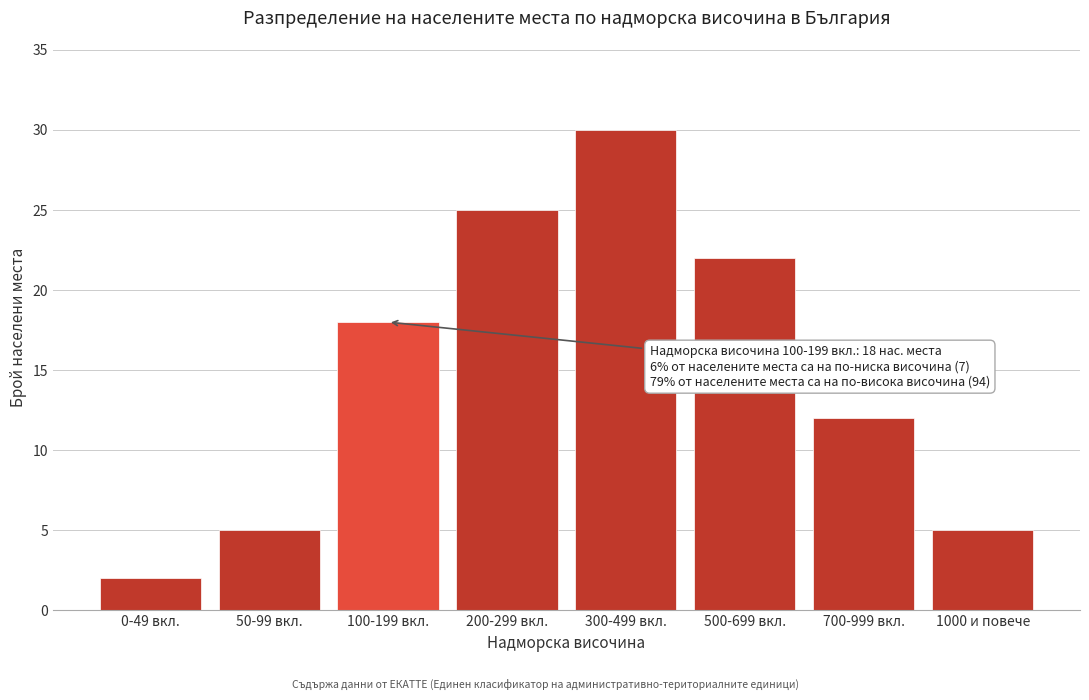

Reading right to left, list all the values displayed in this chart.

1000 и повече=5	700-999 вкл.=12	500-699 вкл.=22	300-499 вкл.=30	200-299 вкл.=25	100-199 вкл.=18	50-99 вкл.=5	0-49 вкл.=2